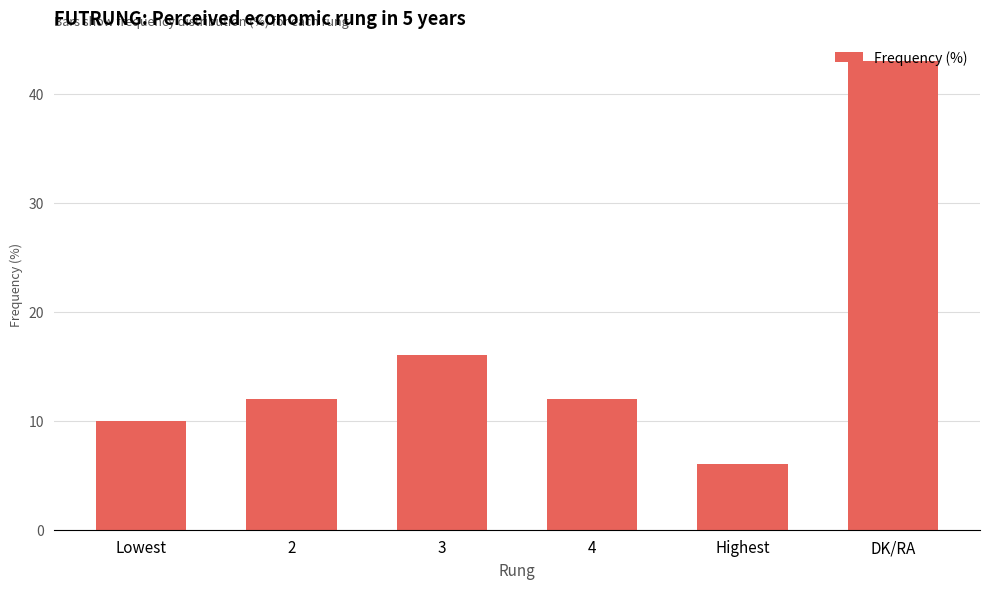

Is it true that the value at Highest is 11?

False